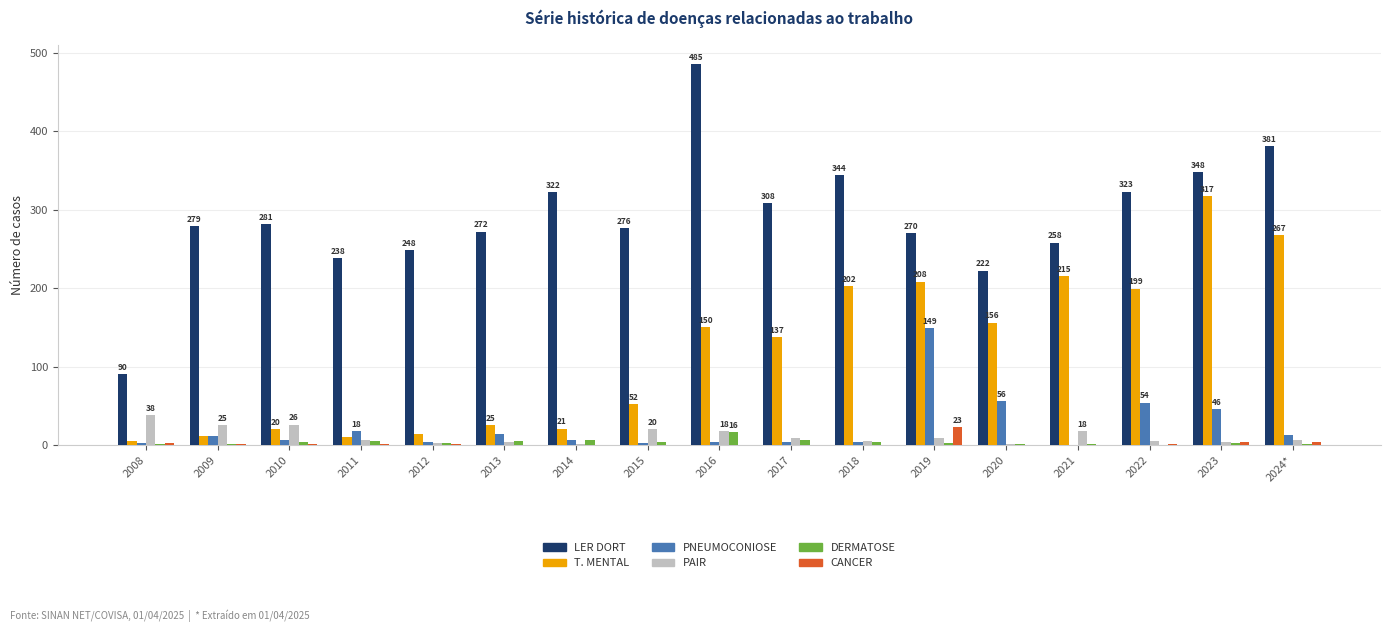

How many data points does each series have?

17